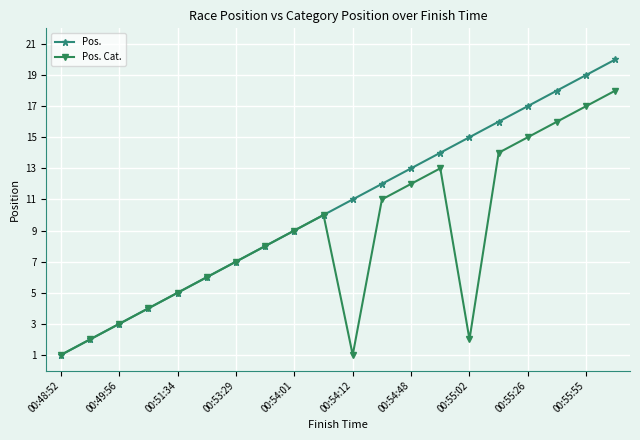

Which series has the largest range (max minus min)?

Pos.